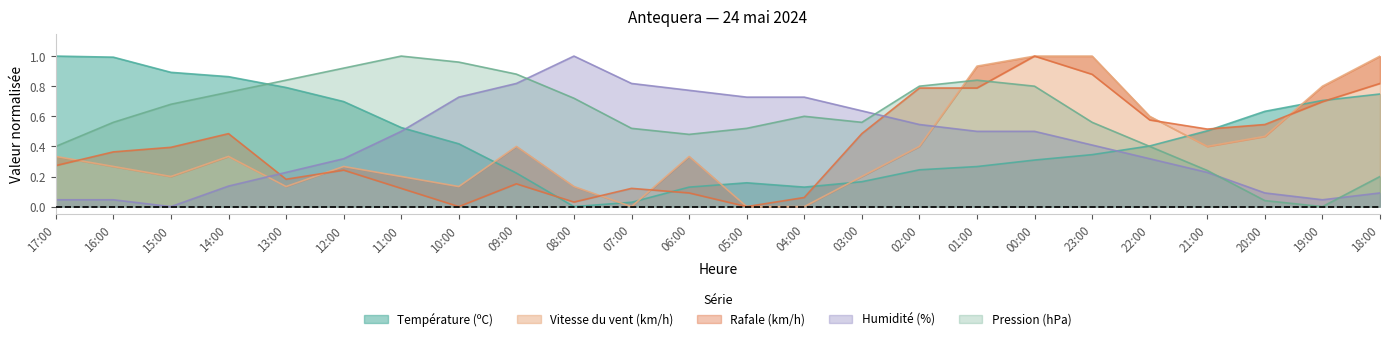

The Rafale (km/h) series shows 0.0 at 10:00. True or false?

True